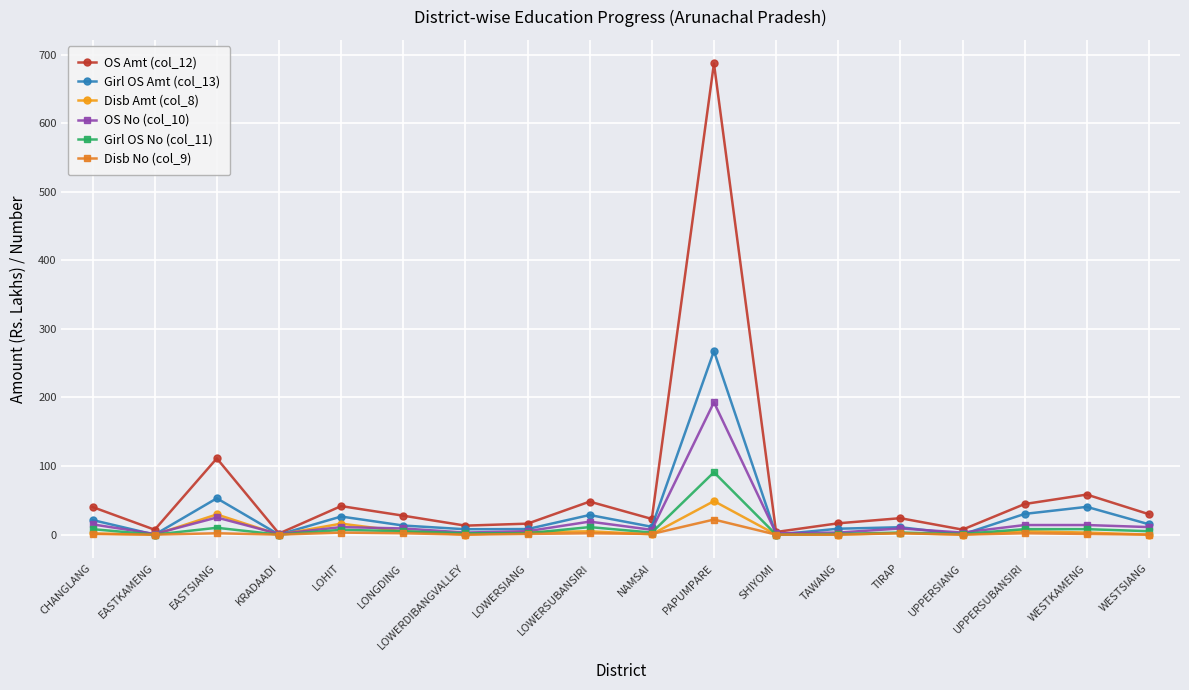

Rank the series by their maximum value, from lowest to highest.

Disb No (col_9), Disb Amt (col_8), Girl OS No (col_11), OS No (col_10), Girl OS Amt (col_13), OS Amt (col_12)